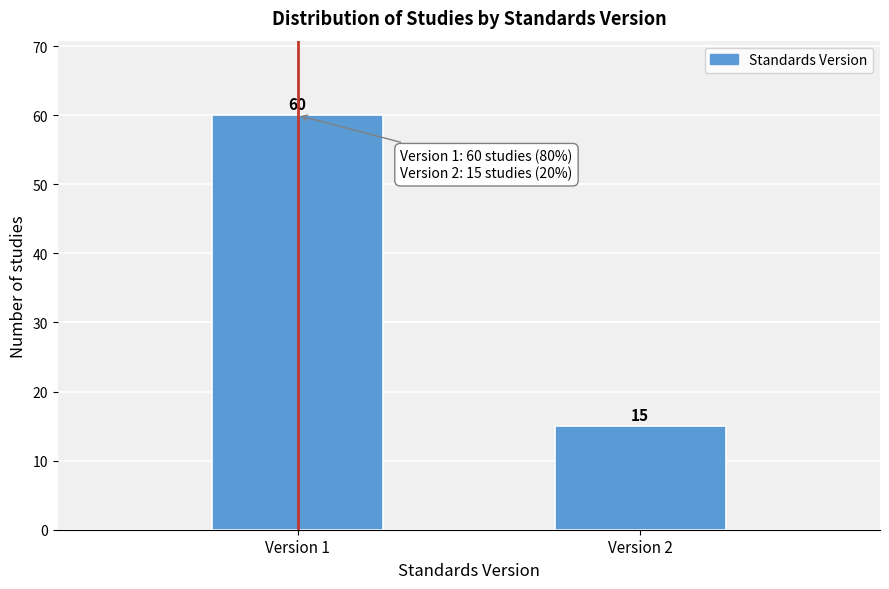

Reading left to right, list all the values displayed in this chart.

Version 1=60	Version 2=15